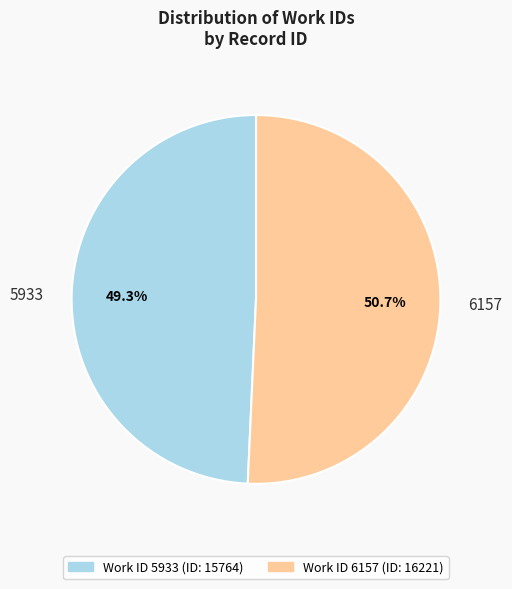

Rank the categories by value from highest to lowest.

6157, 5933